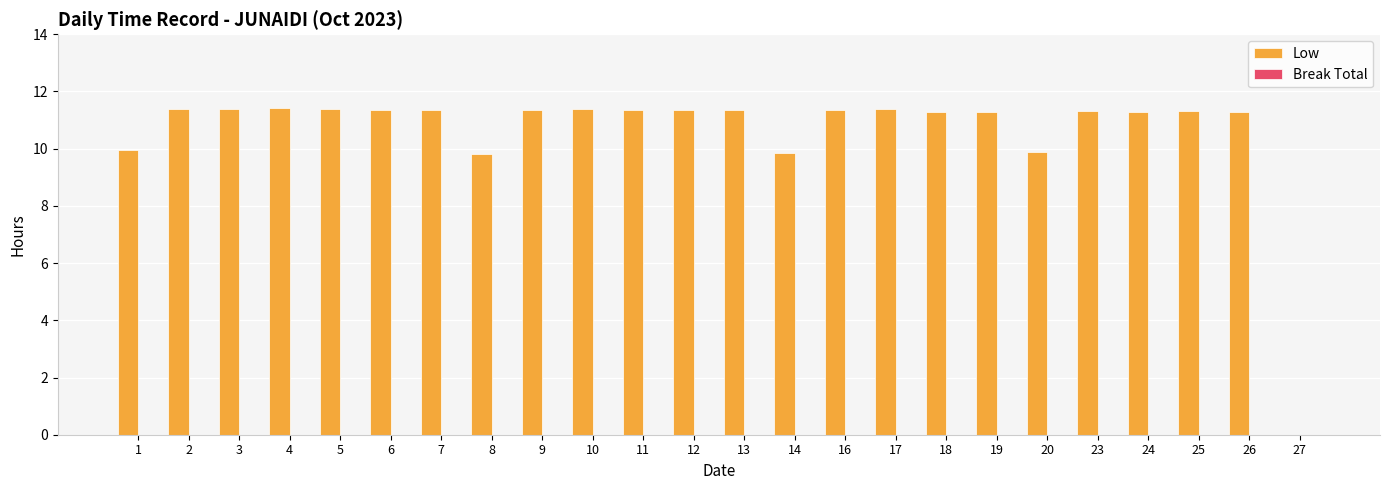

What is the greatest value displayed?

11.4